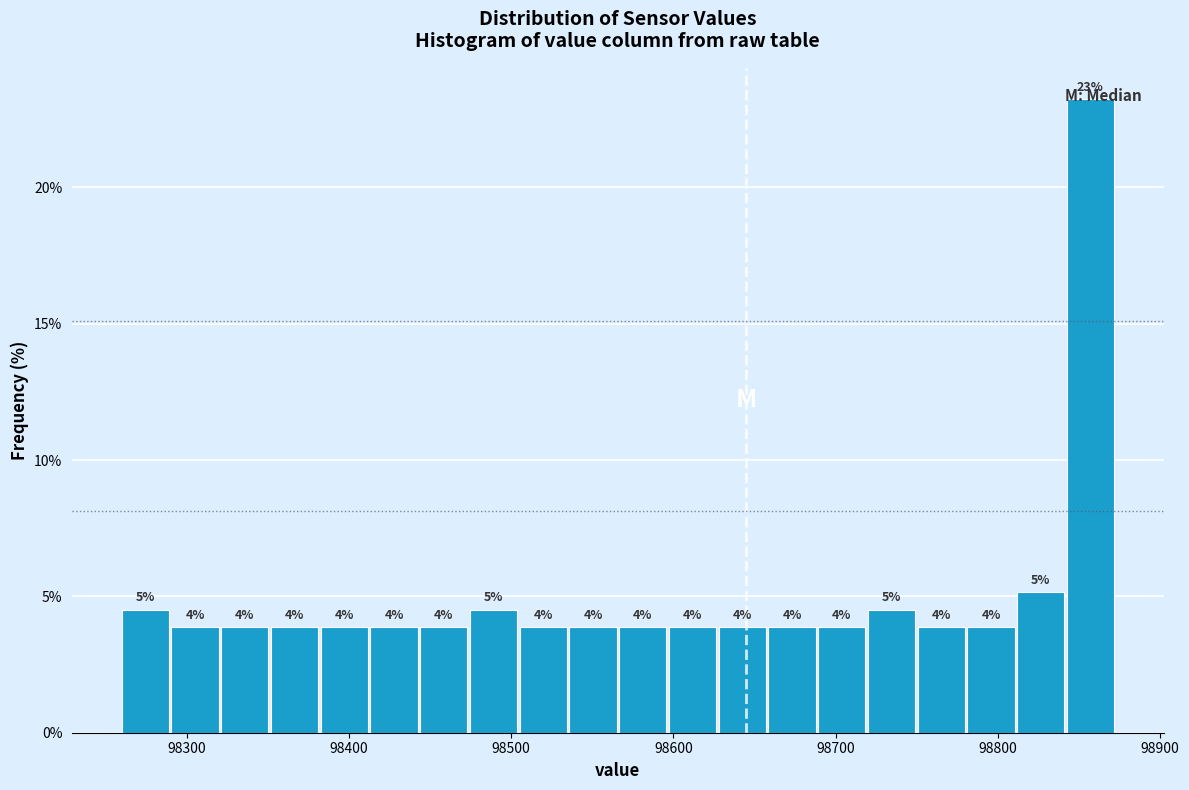

Around what value on the x-axis is the tallest bar? Give the approximate position of its centre, as read against the axis.

98860